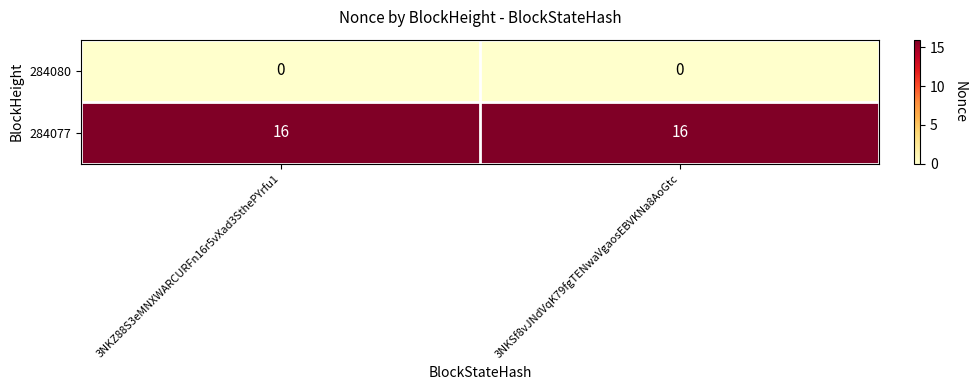

What is the greatest value displayed?

16